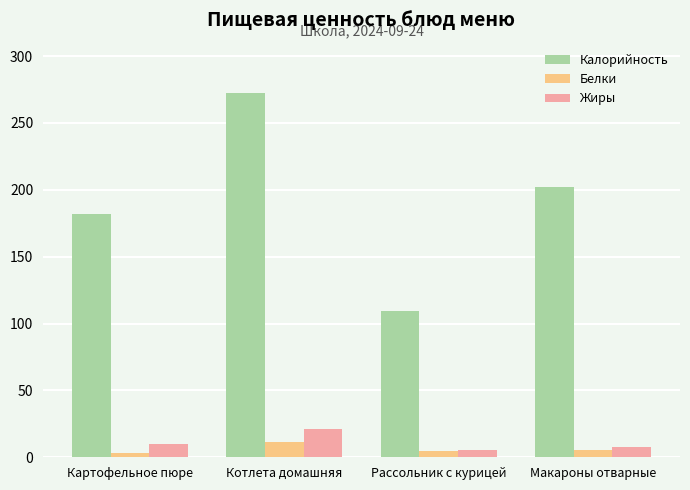

What is the spread (max minus min) of values at Котлета домашняя?

260.5